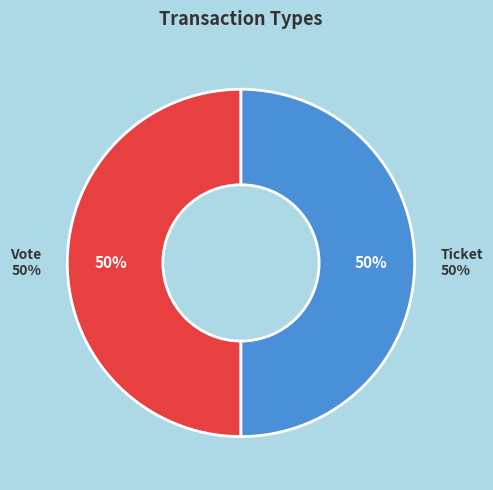

Rank the categories by value from highest to lowest.

Vote (io_index=1), Ticket (io_index=0)